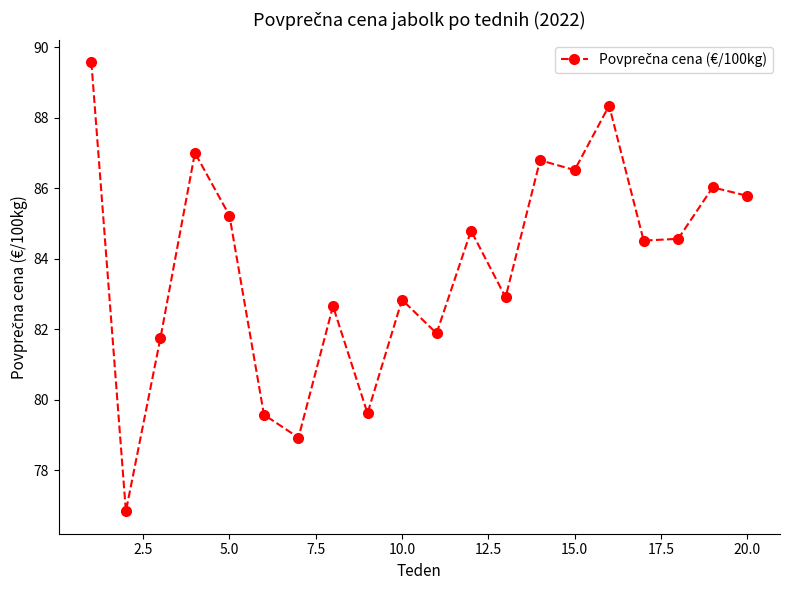

What is the maximum value shown in the chart?

89.6